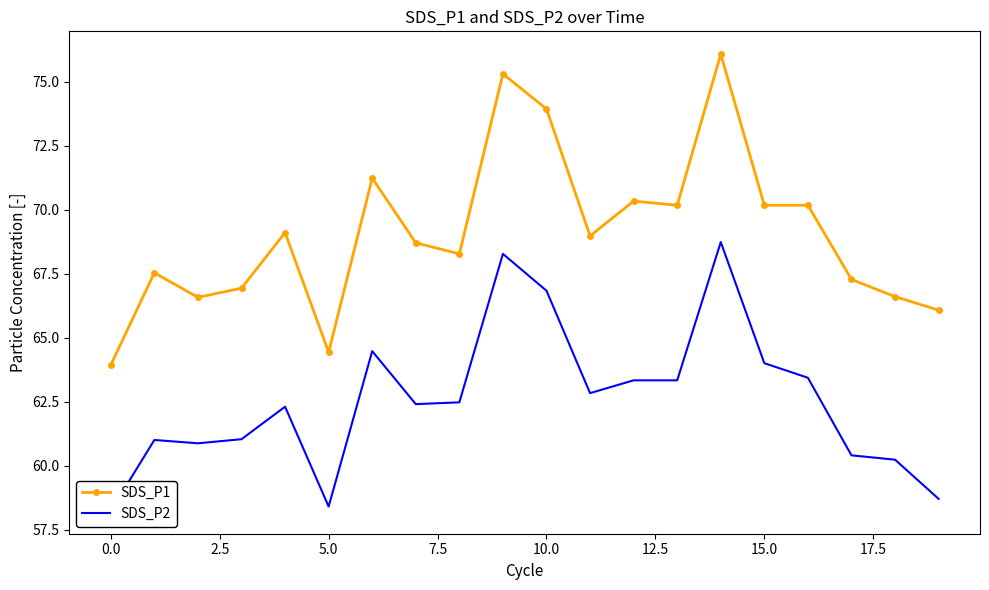

What position from the left is 11?

12